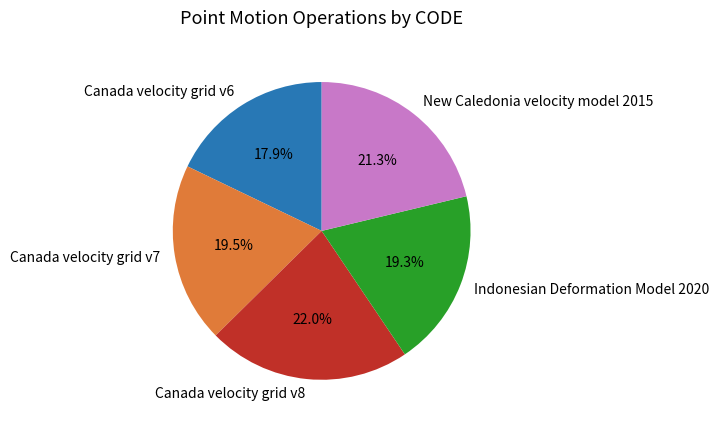

To the nearest percent, what is the difference between the Canada velocity grid v6 and Canada velocity grid v7 slice percentages?

2%